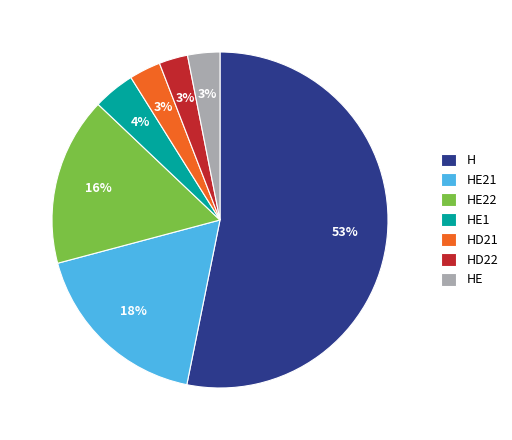

To the nearest percent, what is the combined percentage of HD21 and HD22?

6%